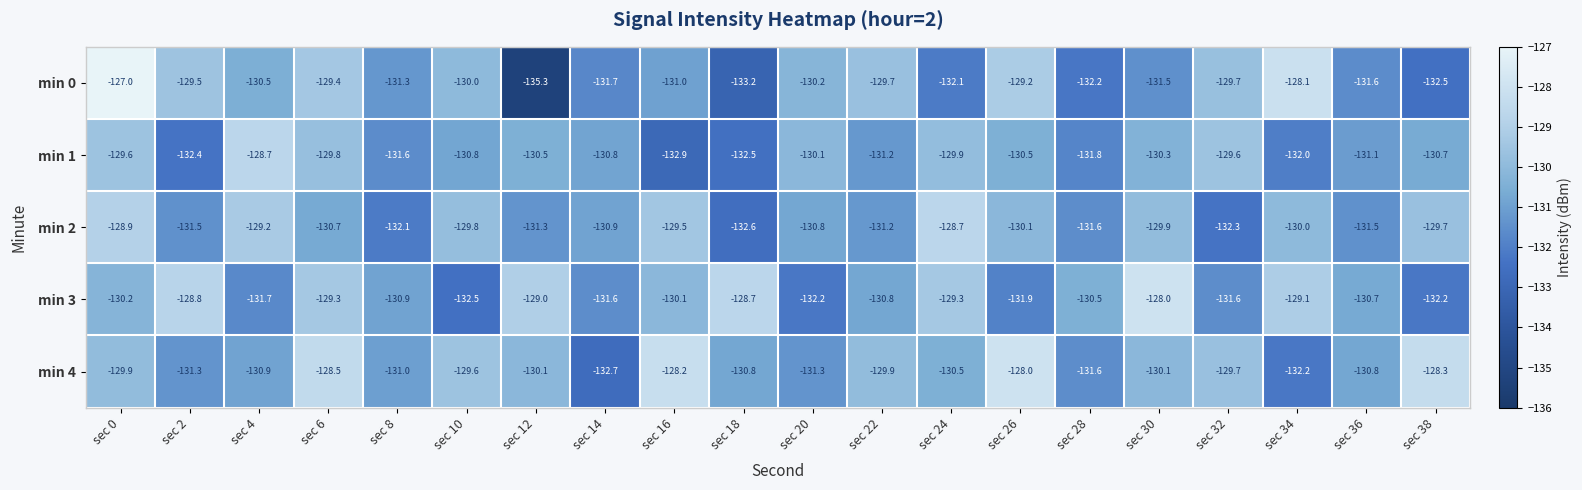

At sec 0, list the series in order from largest to smallest.

min 0, min 2, min 1, min 4, min 3